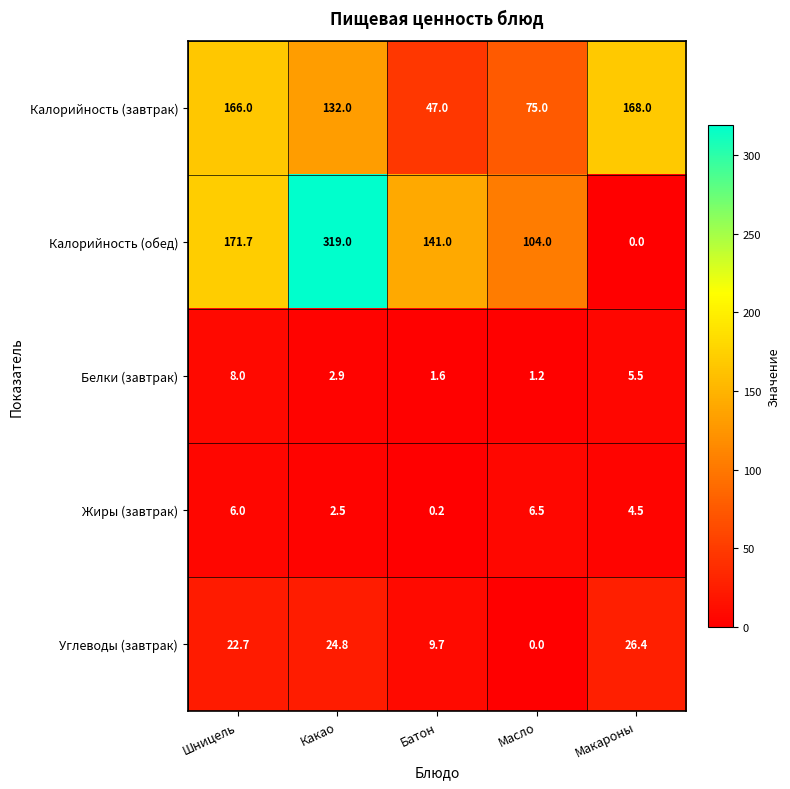

What is the sum of all Жиры (завтрак) values?

19.7